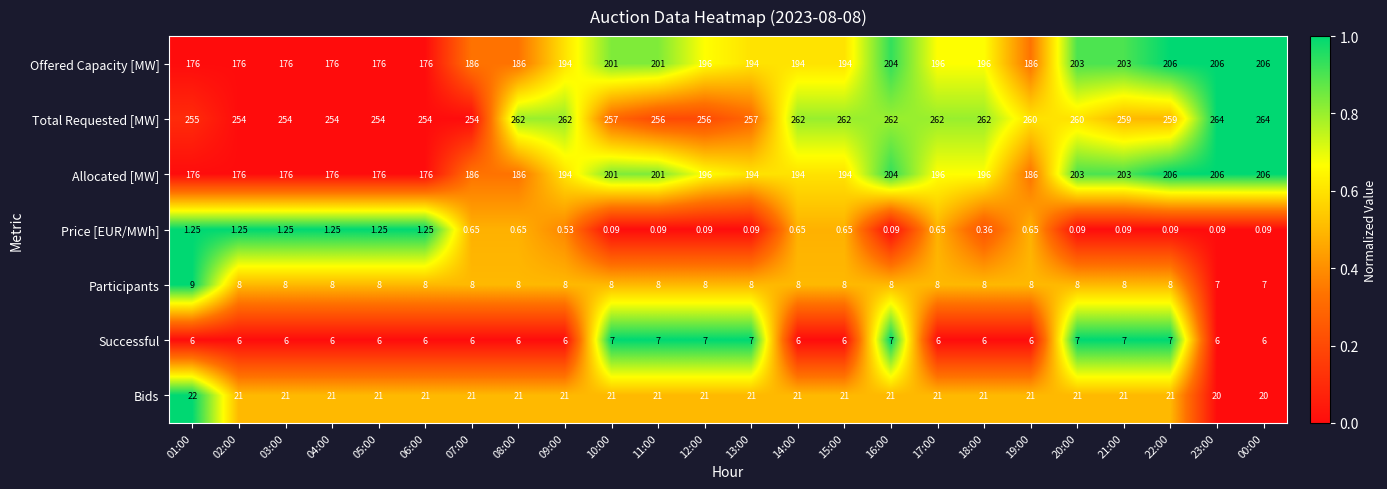

Count the number of categories in the chart.

24